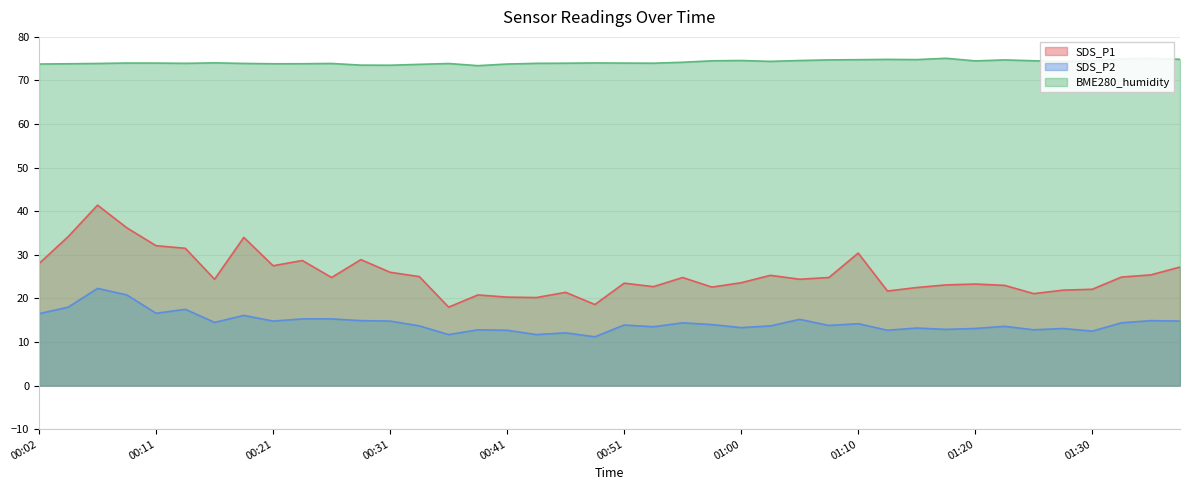

What is the difference between the highest and lowest values at 01:20?

61.4